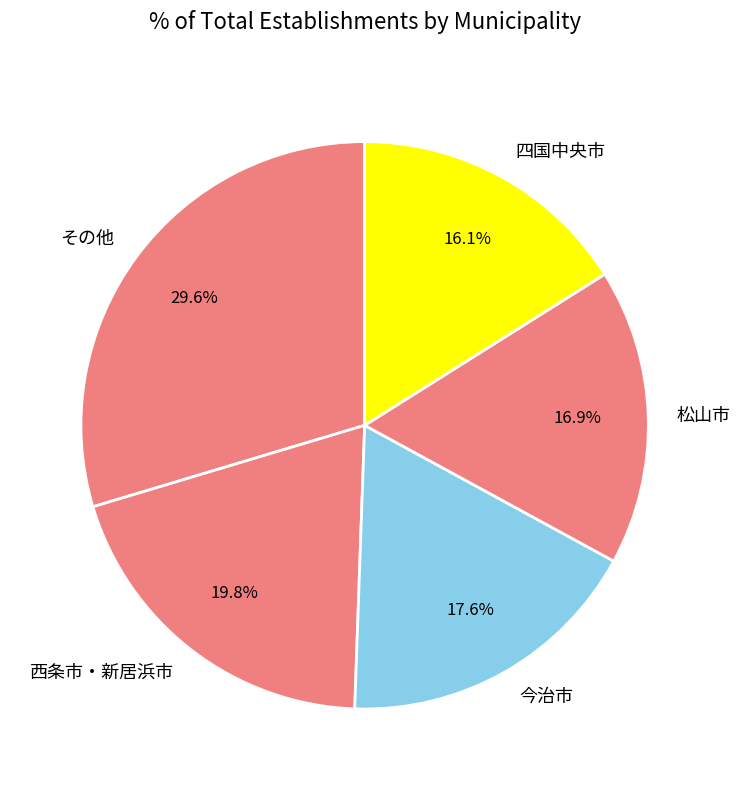

Which has a higher value, 西条市・新居浜市 or 松山市?

西条市・新居浜市